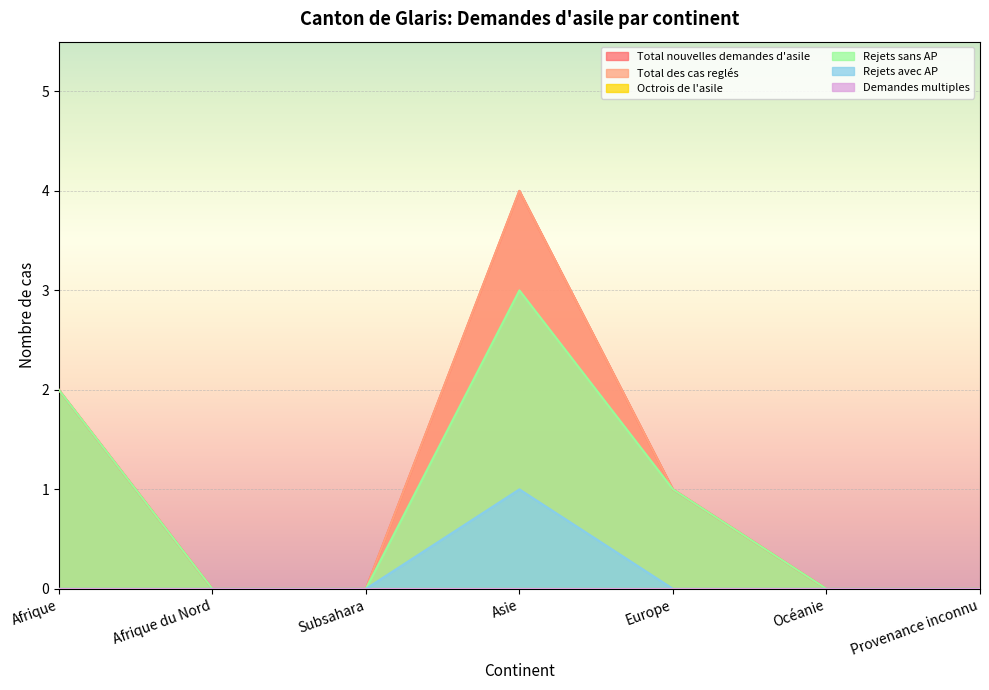

What position from the right is Europe?

3